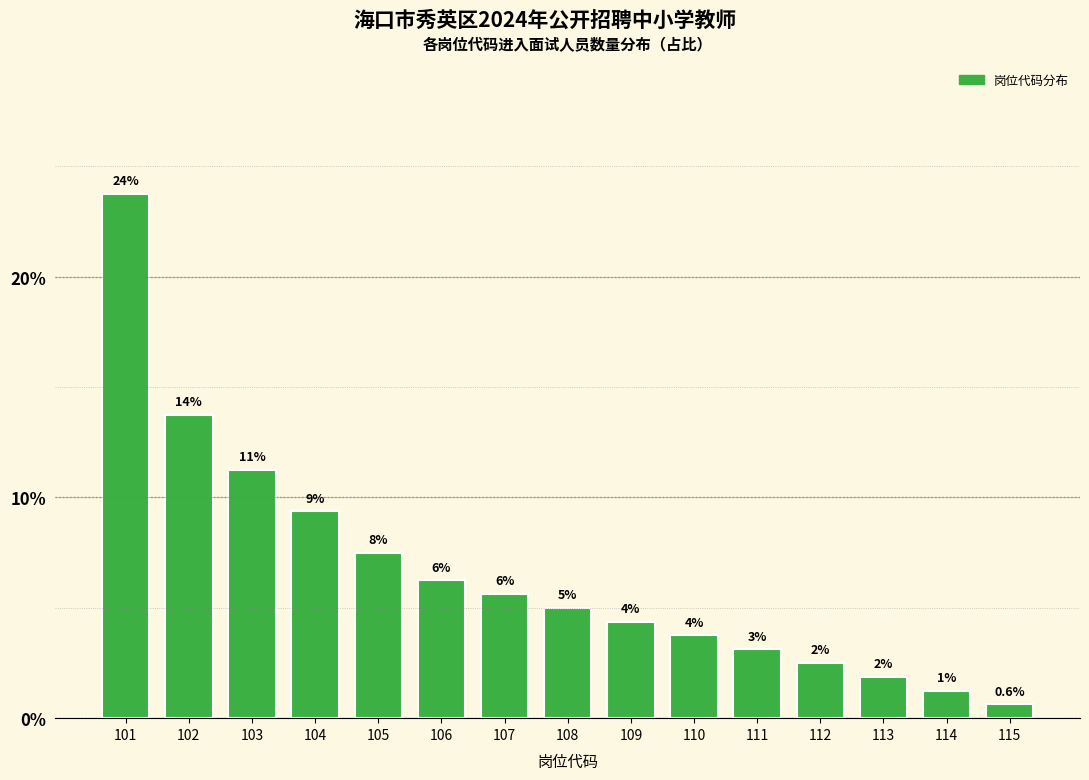

How many bars are there in total?

15